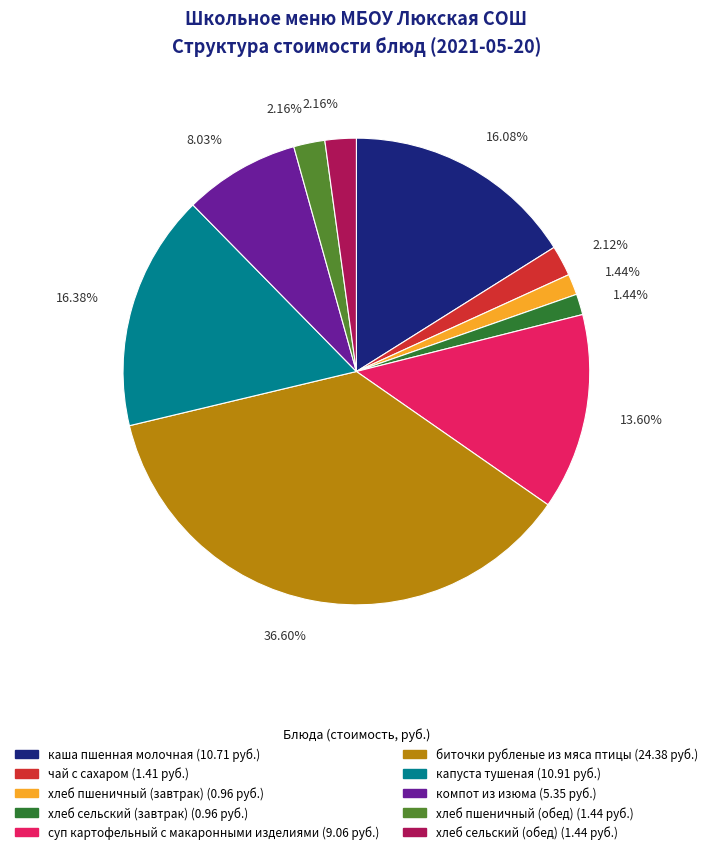

Between биточки рубленые из мяса птицы and суп картофельный с макаронными изделиями, which is larger?

биточки рубленые из мяса птицы